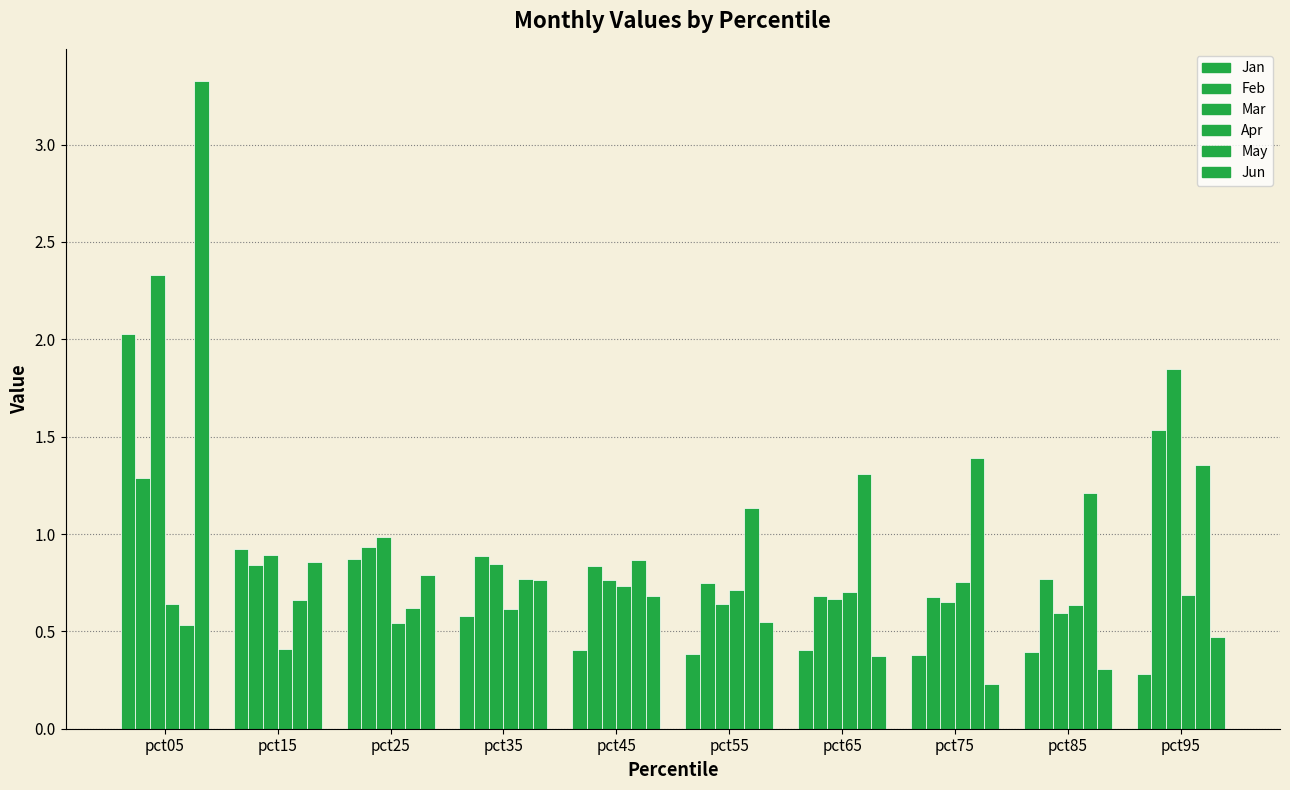

Reading left to right, list all the values displayed in this chart.

Jan: 2.0	0.9	0.9	0.6	0.4	0.4	0.4	0.4	0.4	0.3
Feb: 1.3	0.8	0.9	0.9	0.8	0.7	0.7	0.7	0.8	1.5
Mar: 2.3	0.9	1.0	0.8	0.8	0.6	0.7	0.7	0.6	1.8
Apr: 0.6	0.4	0.5	0.6	0.7	0.7	0.7	0.8	0.6	0.7
May: 0.5	0.7	0.6	0.8	0.9	1.1	1.3	1.4	1.2	1.4
Jun: 3.3	0.9	0.8	0.8	0.7	0.5	0.4	0.2	0.3	0.5